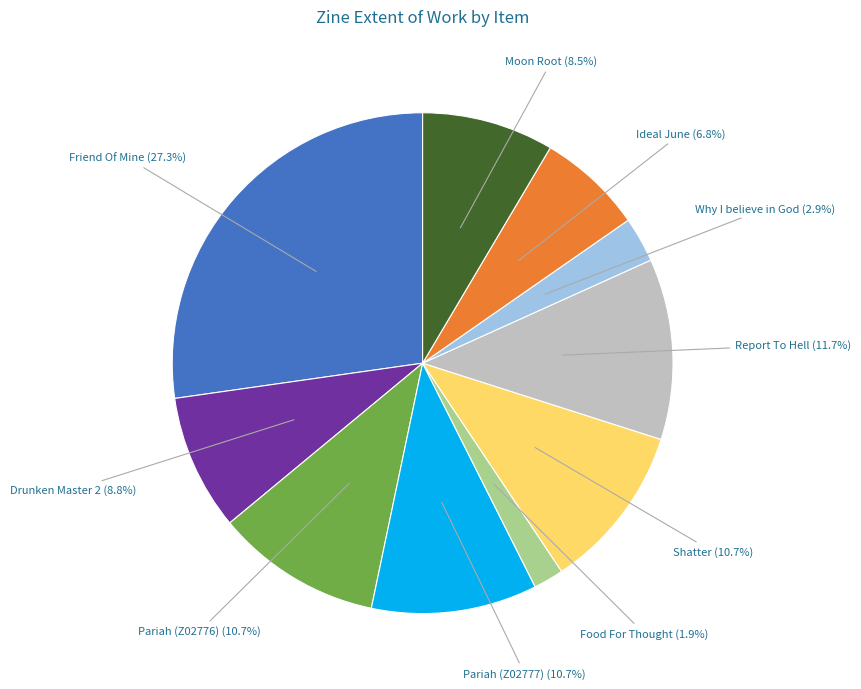

Does Pariah (Z02777) (10.7%) represent more than half of the total?

No